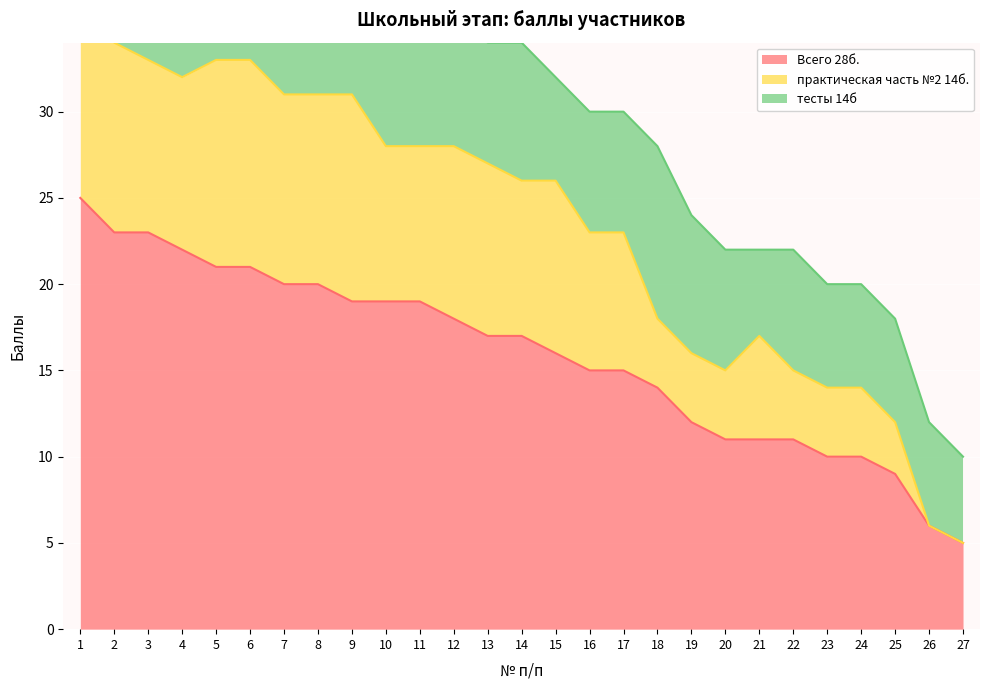

Which series has the largest range (max minus min)?

Всего 28б.